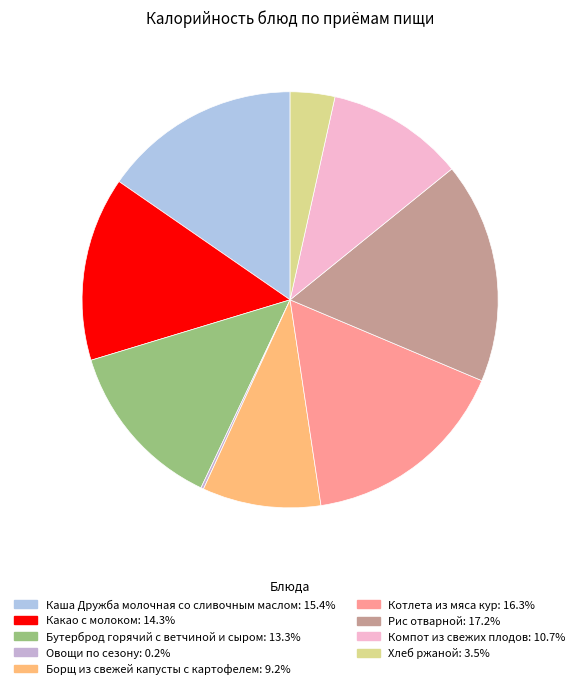

Combined, what portion of the pie is Борщ из свежей капусты с картофелем and Каша Дружба молочная со сливочным маслом?

24.6%